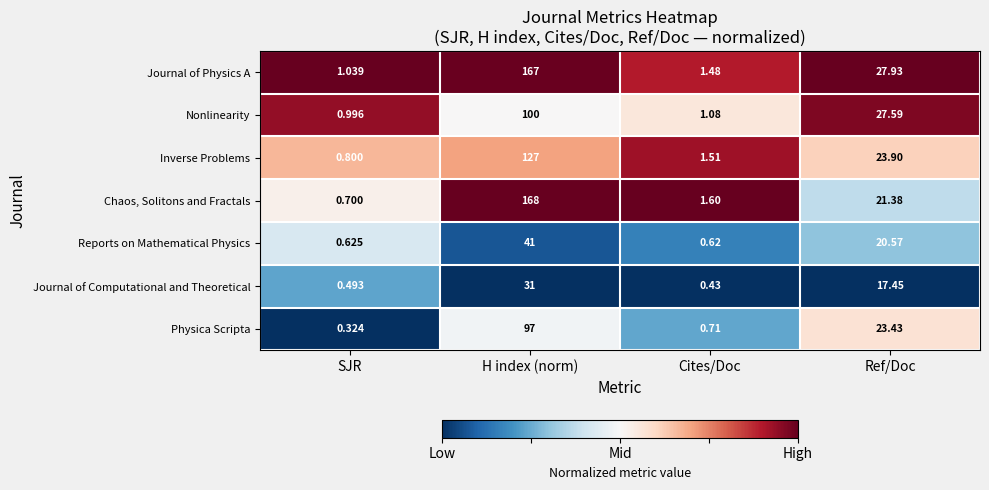

Between Cites/Doc and Ref/Doc, which series saw the biggest shift?

Nonlinearity